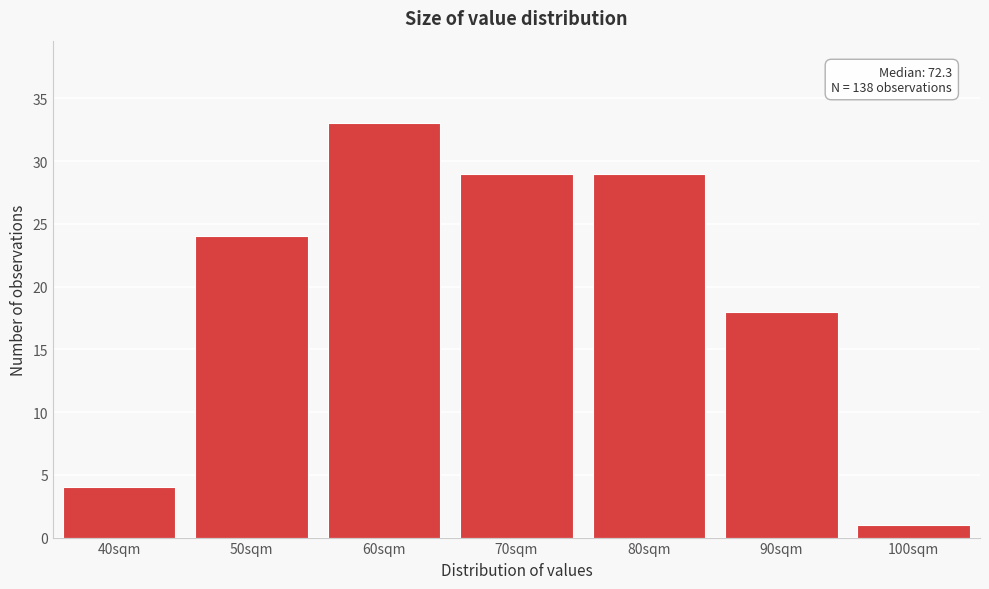

Reading left to right, what are all the values shown in this chart?

4	24	33	29	29	18	1